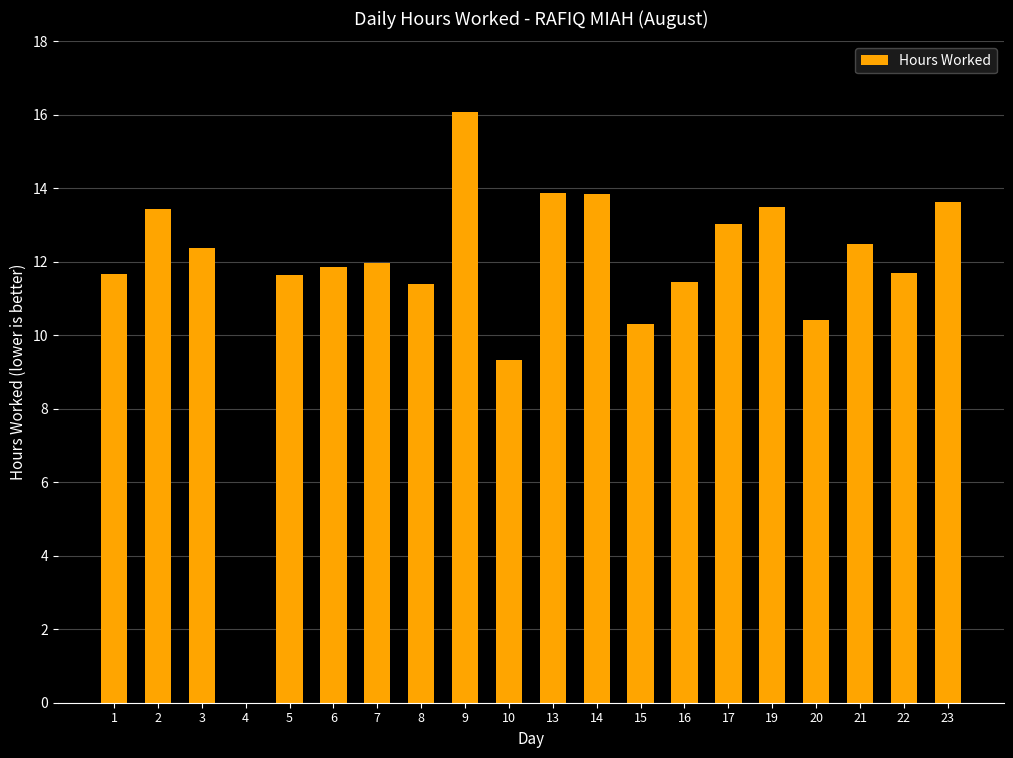

What is the sum of the values at 23 and 15?

24.0